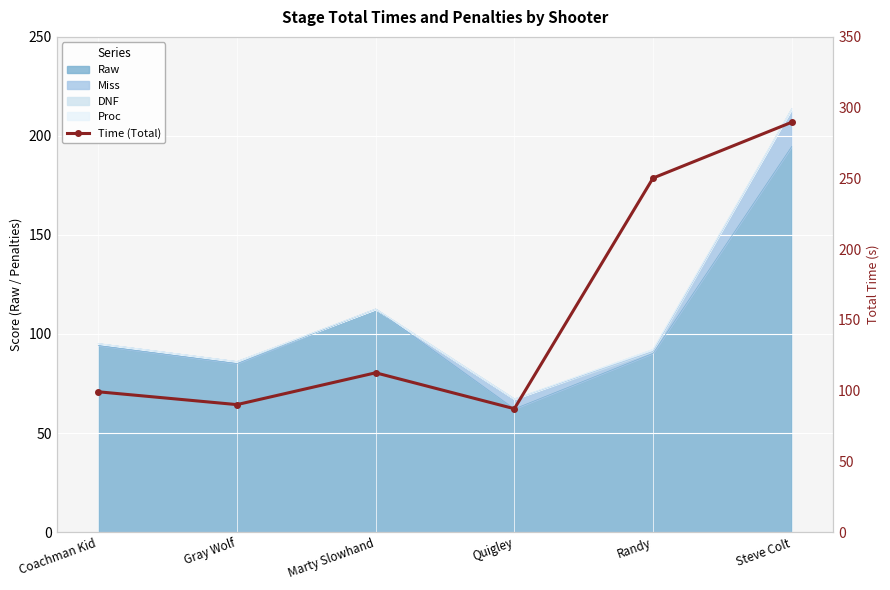

Reading left to right, list all the values displayed in this chart.

Coachman Kid=99.2	Gray Wolf=90.1	Marty Slowhand=112.6	Quigley=87.2	Randy=250.2	Steve Colt=289.7